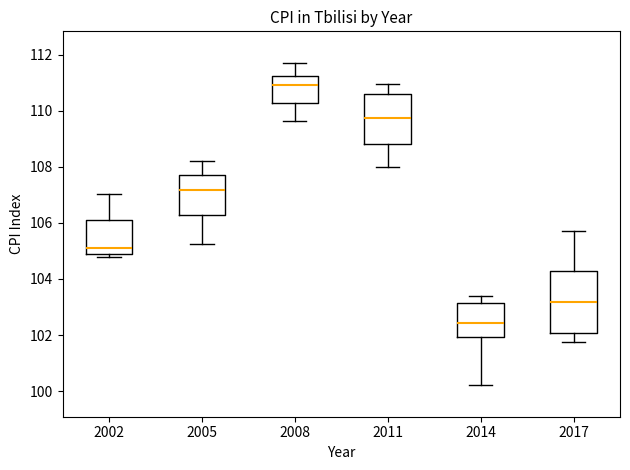

Reading left to right, read every box against the y-axis: the position of its median line, the range the box covers, and the ends of its whiskers. The values are not printed on the chart, so give them approximately, as read against the axis.

2002: median 105.2, box 104.8 to 106.2, whiskers 104.8 (just below the box's lower edge) to 107.0
2005: median 107.2, box 106.2 to 107.8, whiskers 105.2 to 108.2
2008: median 111.0, box 110.2 to 111.2, whiskers 109.6 to 111.6
2011: median 109.8, box 108.8 to 110.6, whiskers 108.0 to 111.0
2014: median 102.4, box 102.0 to 103.2, whiskers 100.2 to 103.4
2017: median 103.2, box 102.0 to 104.2, whiskers 101.8 to 105.8